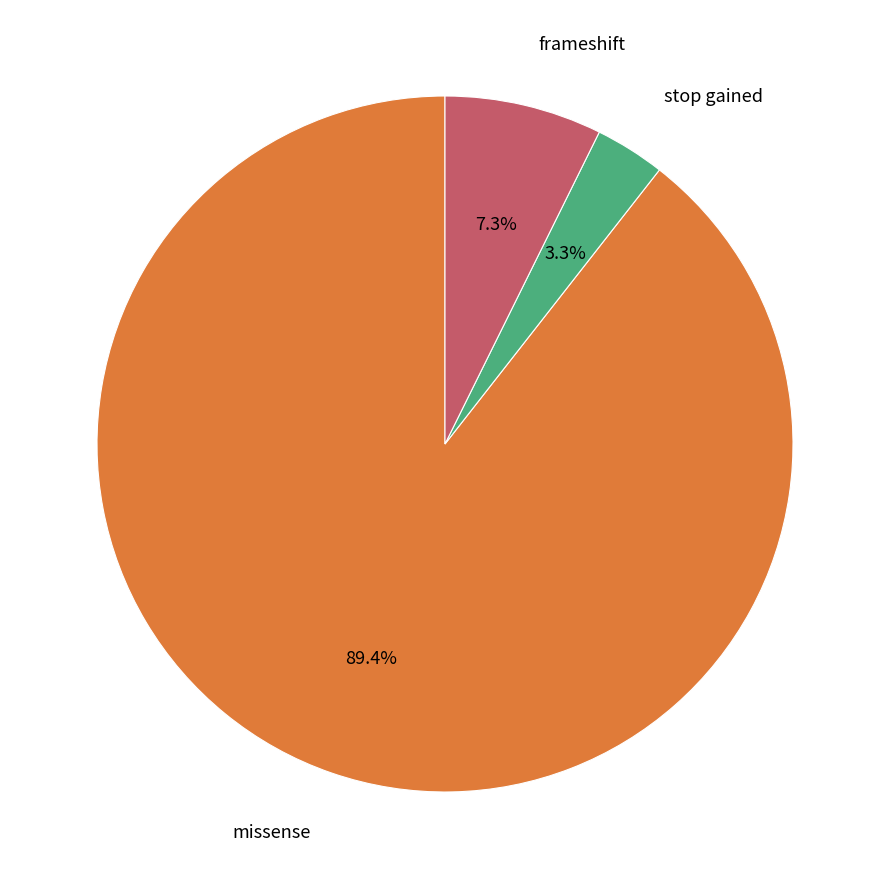

Is there a majority slice in this chart?

Yes